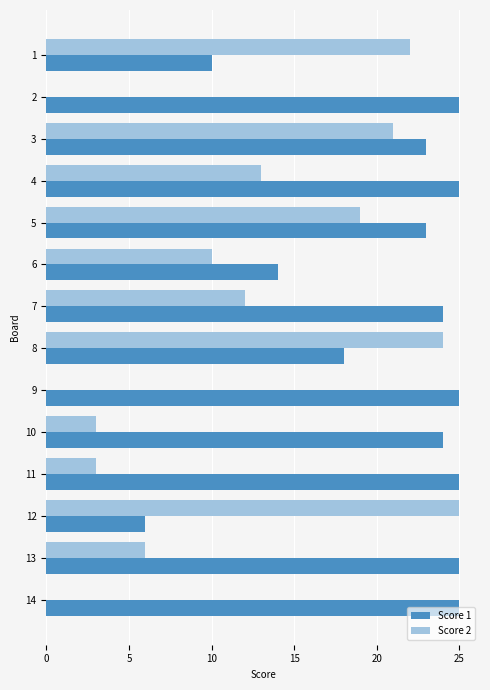

Between 3 and 9, which series saw the biggest shift?

Score 2